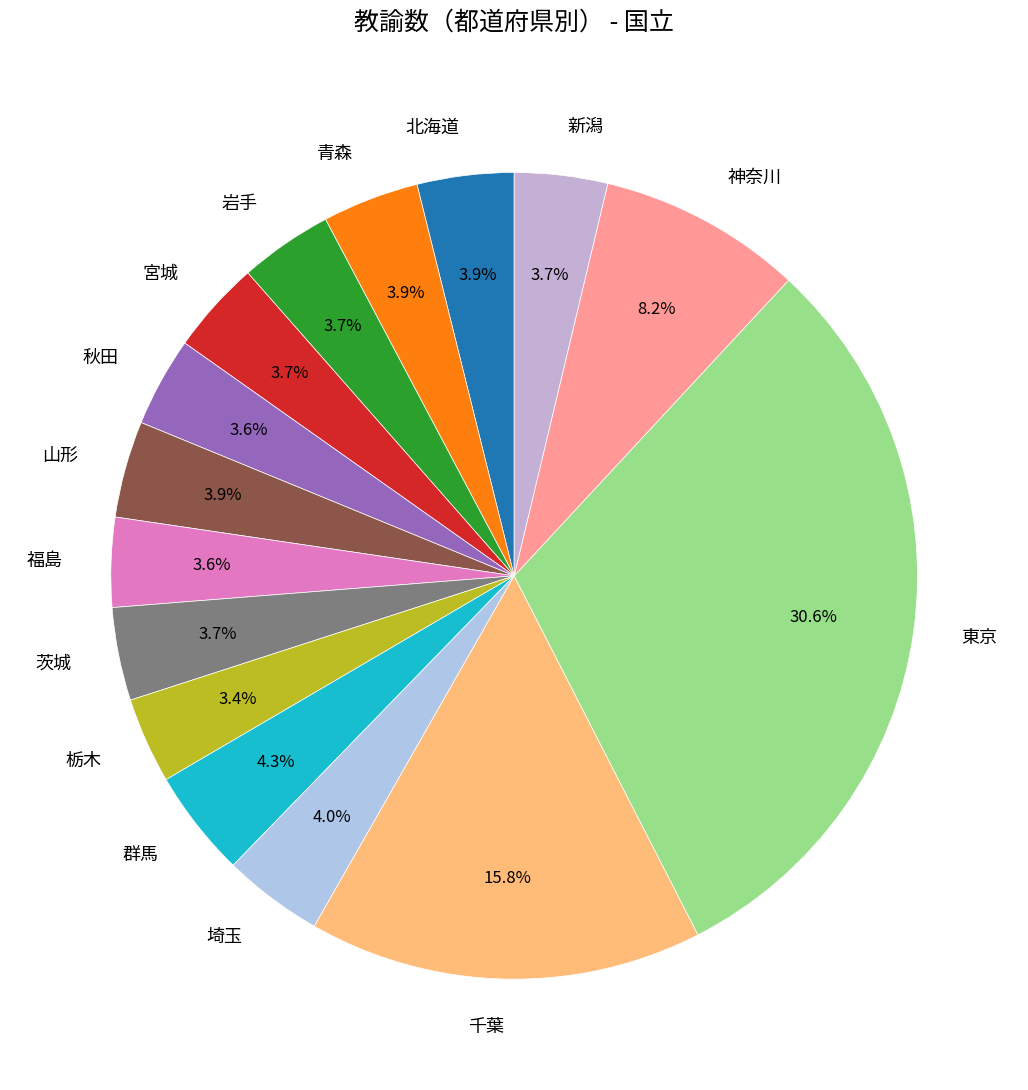

Count the number of slices in the pie.

15